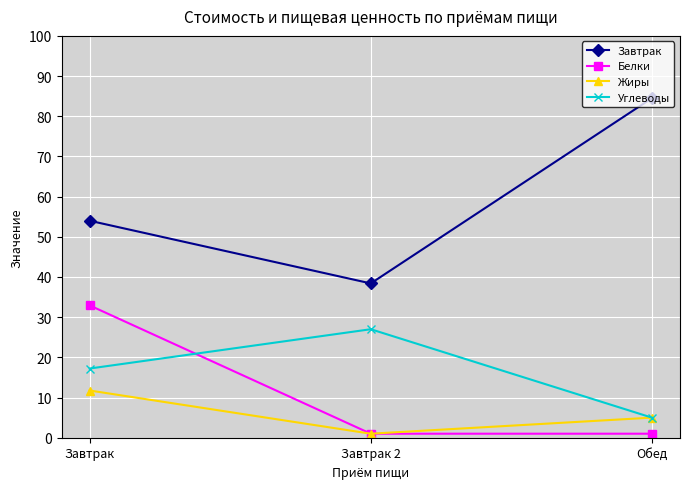

At which label is Углеводы closest to 16?

Завтрак